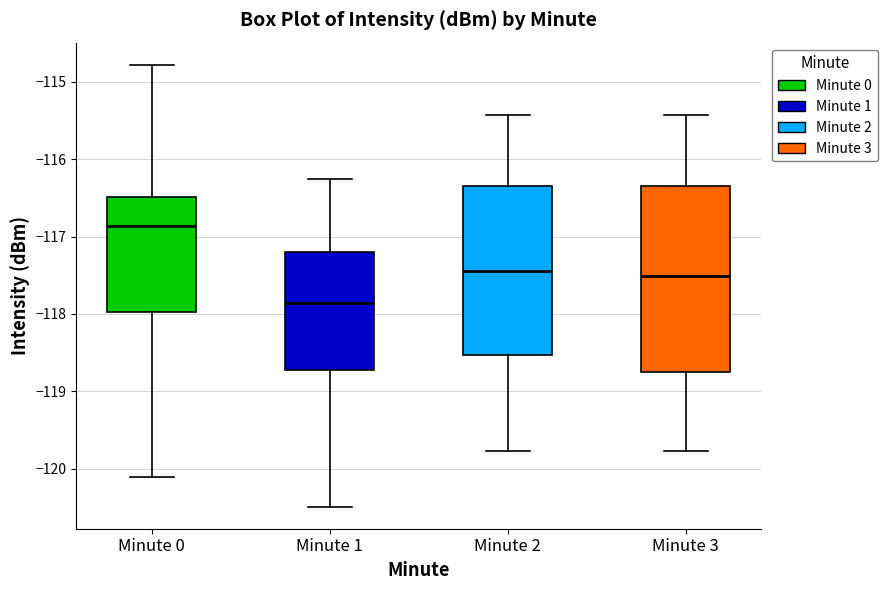

Reading left to right, read every box against the y-axis: the position of its median line, the range the box covers, and the ends of its whiskers. The values are not printed on the chart, so give them approximately, as read against the axis.

Minute 0: median -116.9, box -118.0 to -116.5, whiskers -120.1 to -114.8
Minute 1: median -117.9, box -118.7 to -117.2, whiskers -120.5 to -116.2
Minute 2: median -117.4, box -118.5 to -116.4, whiskers -119.8 to -115.4
Minute 3: median -117.5, box -118.8 to -116.4, whiskers -119.8 to -115.4